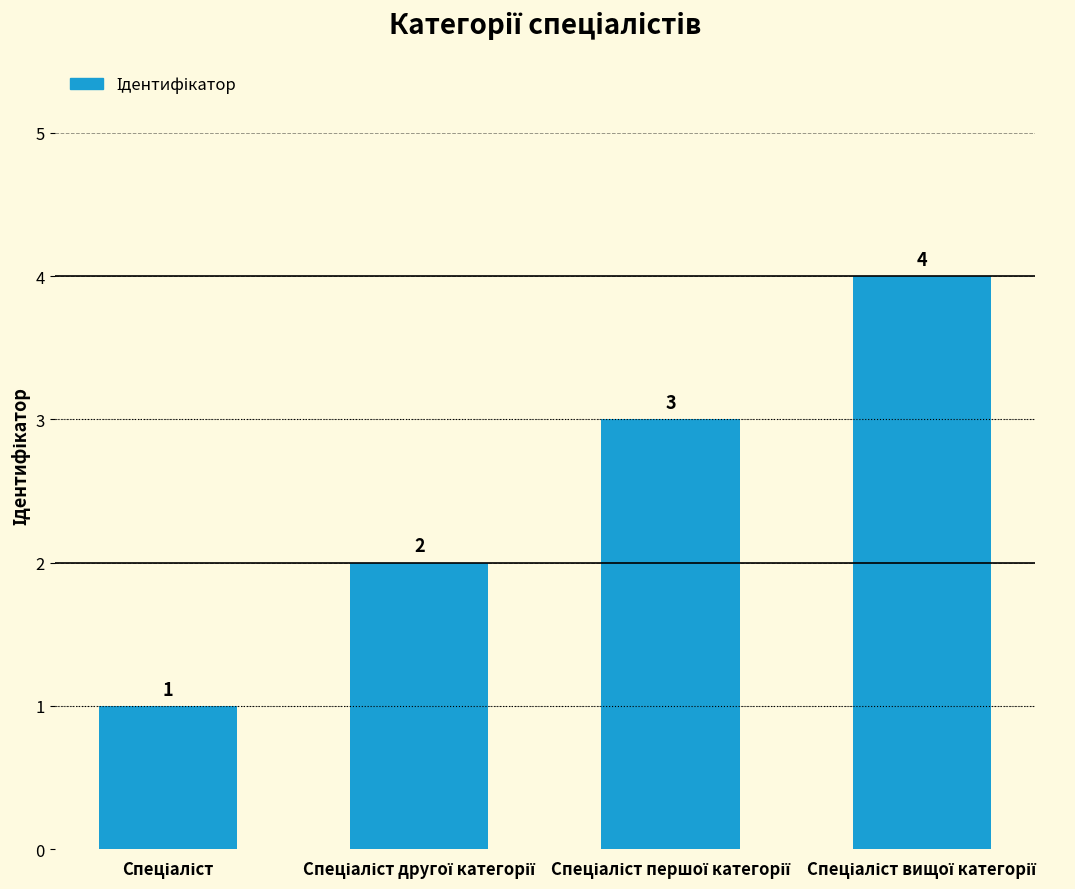

What is the value of the 1st bar from the left?

1